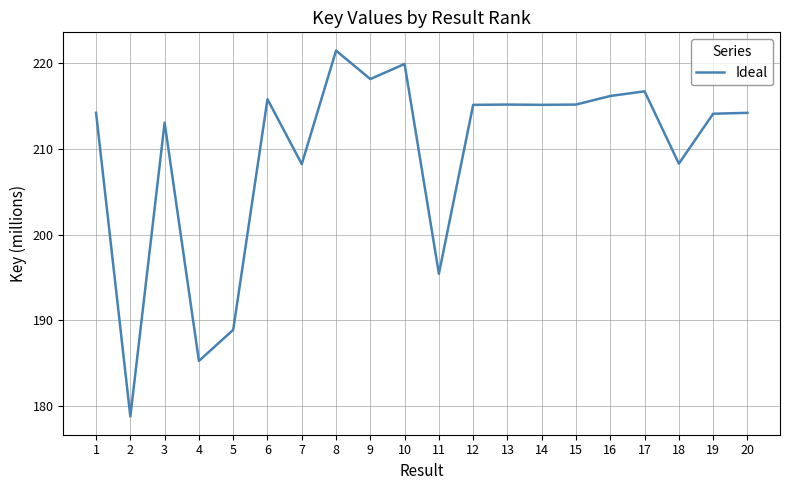

Is this an area chart (filled region under the line)?

No